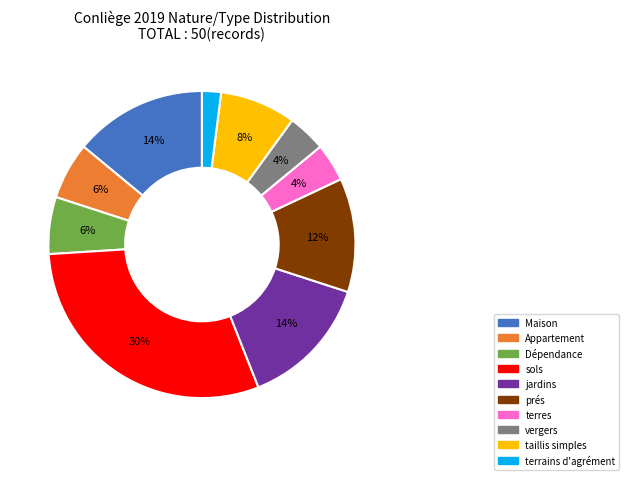

Combined, do taillis simples and sols account for over 50%?

No